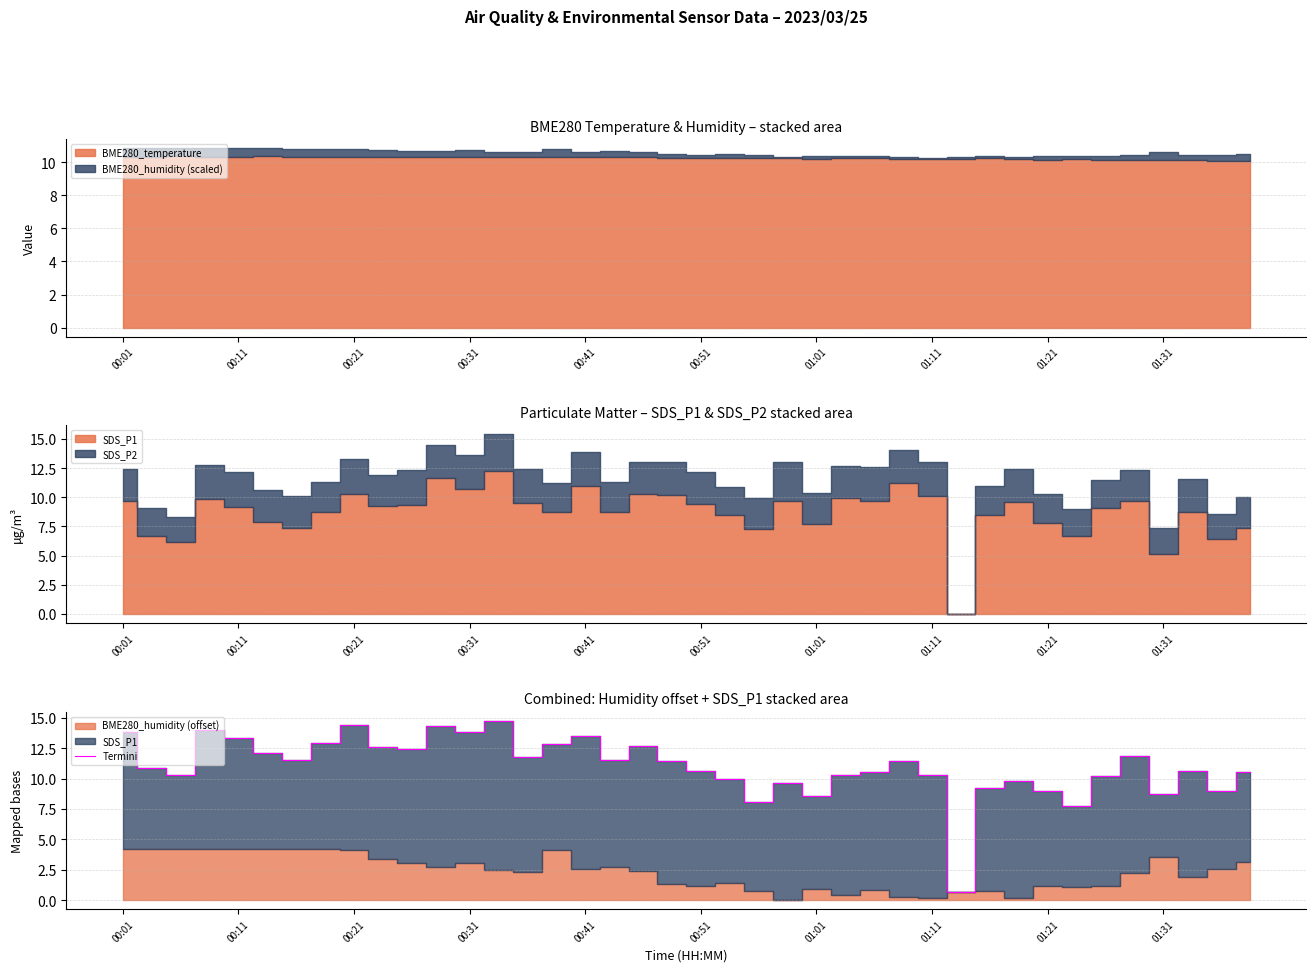

True or false: the data has more than 2 interior local peaks.

True